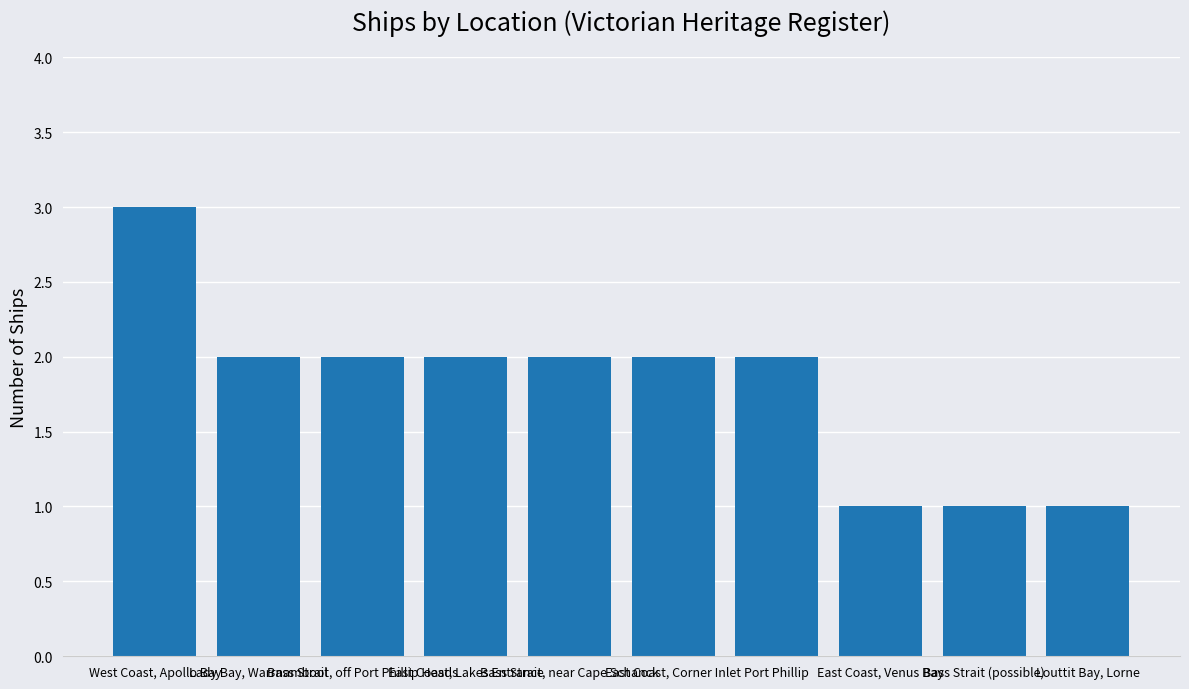

What is the sum of all values?

18